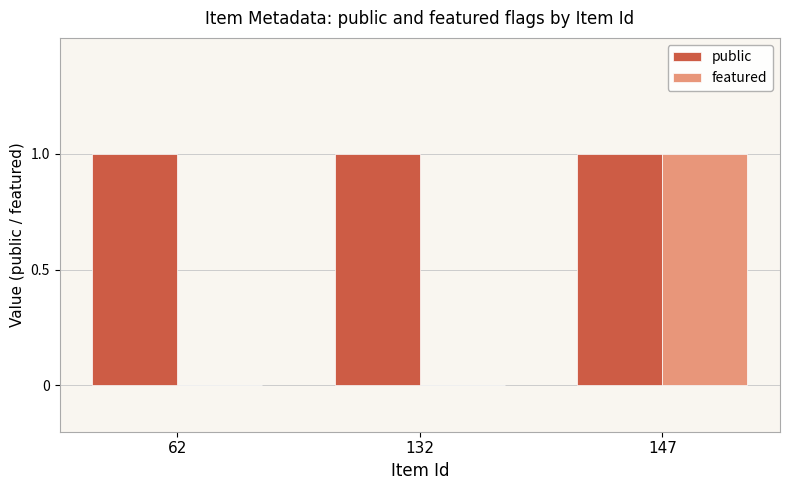

Reading left to right, transcribe all the data shown in this chart.

public: 62=1	132=1	147=1
featured: 62=0	132=0	147=1